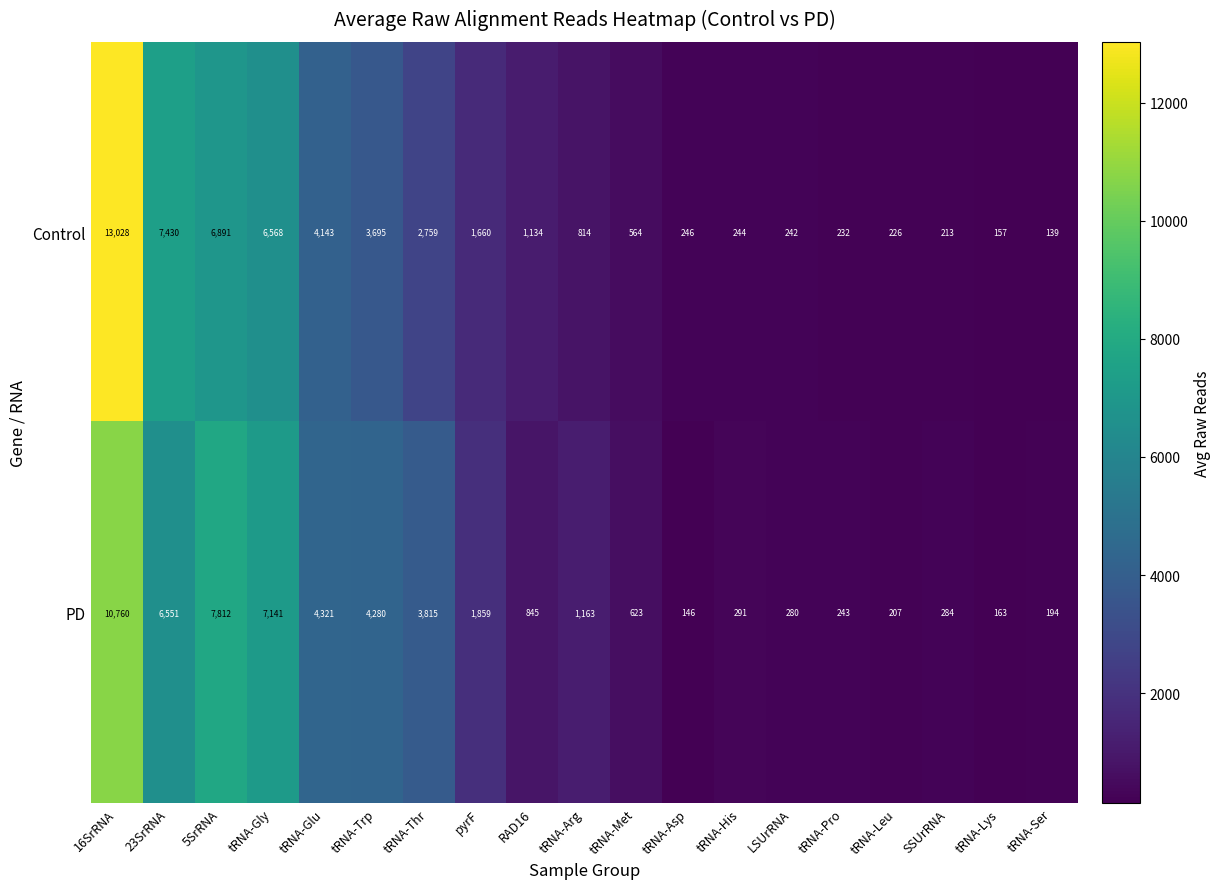

Rank the series by their maximum value, from lowest to highest.

PD, Control